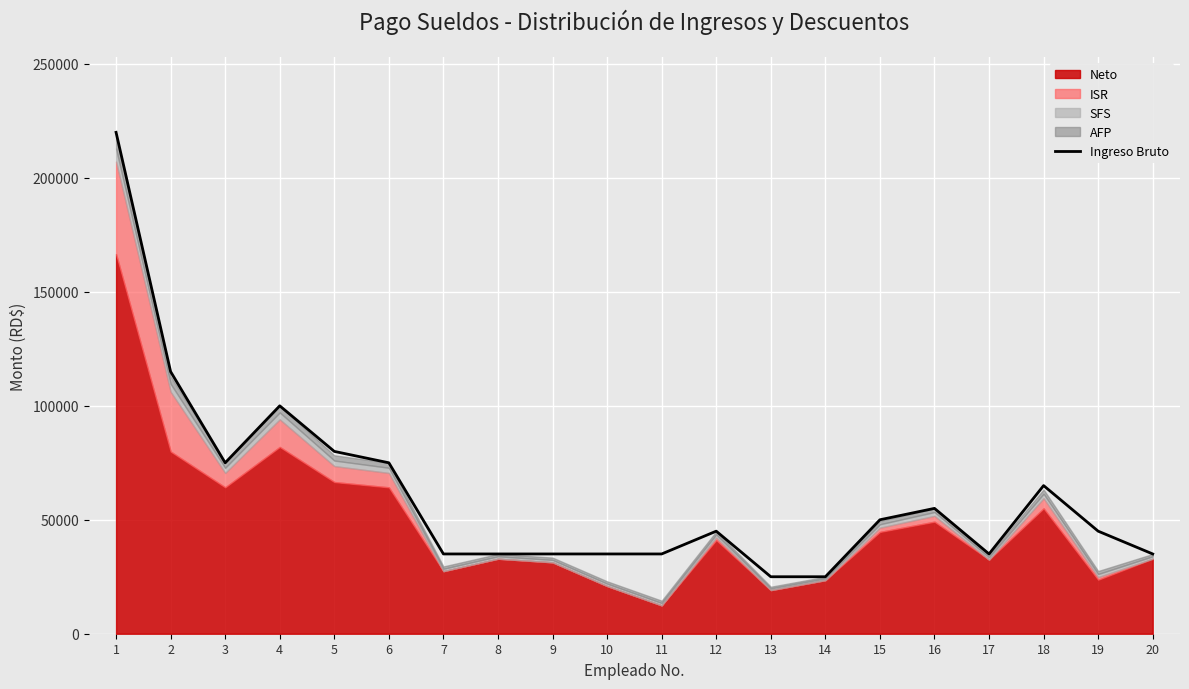

What is the maximum value shown in the chart?

220000